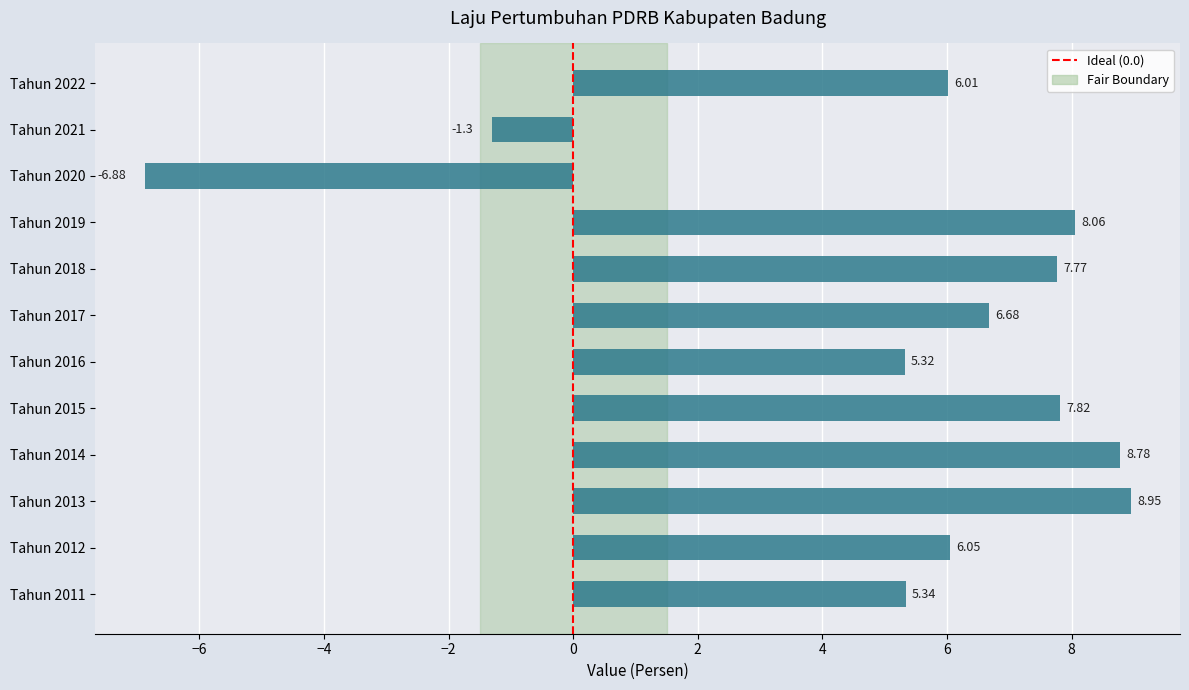

Which has a higher value, Tahun 2012 or Tahun 2021?

Tahun 2012